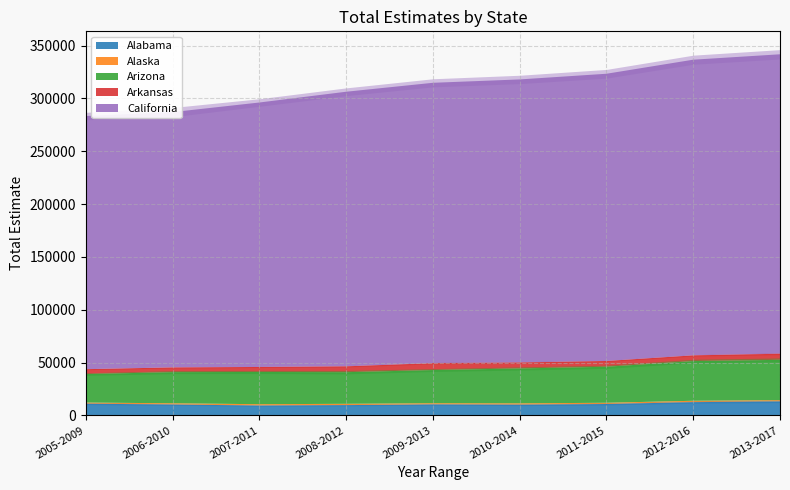

True or false: California and Arkansas intersect in this chart.

False